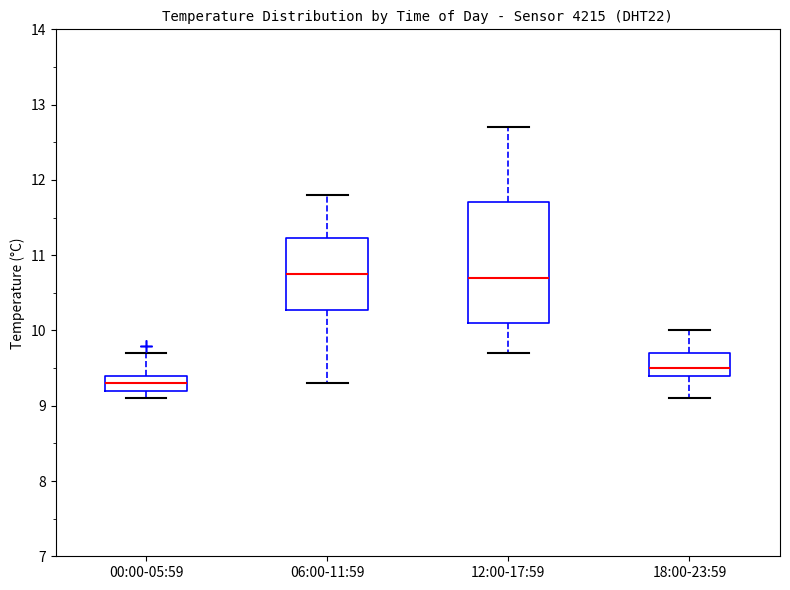

Reading left to right, read every box against the y-axis: the position of its median line, the range the box covers, and the ends of its whiskers. The values are not printed on the chart, so give them approximately, as read against the axis.

00:00-05:59: median 9.3, box 9.2 to 9.4, whiskers 9.1 to 9.7
06:00-11:59: median 10.8, box 10.3 to 11.2, whiskers 9.3 to 11.8
12:00-17:59: median 10.7, box 10.1 to 11.7, whiskers 9.7 to 12.7
18:00-23:59: median 9.5, box 9.4 to 9.7, whiskers 9.1 to 10.0